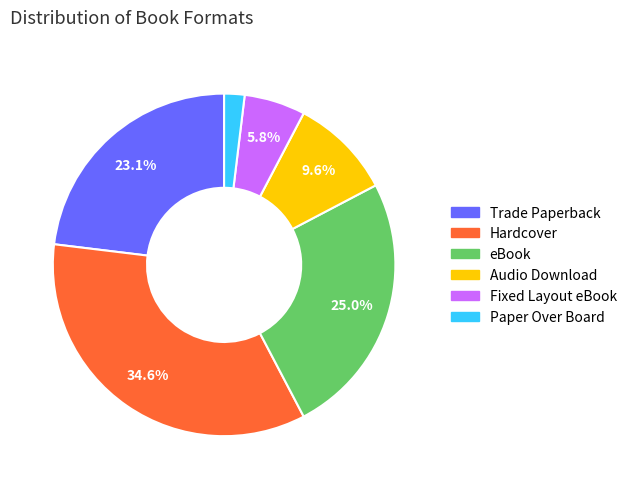

To the nearest percent, what is the average slice percentage?

17%